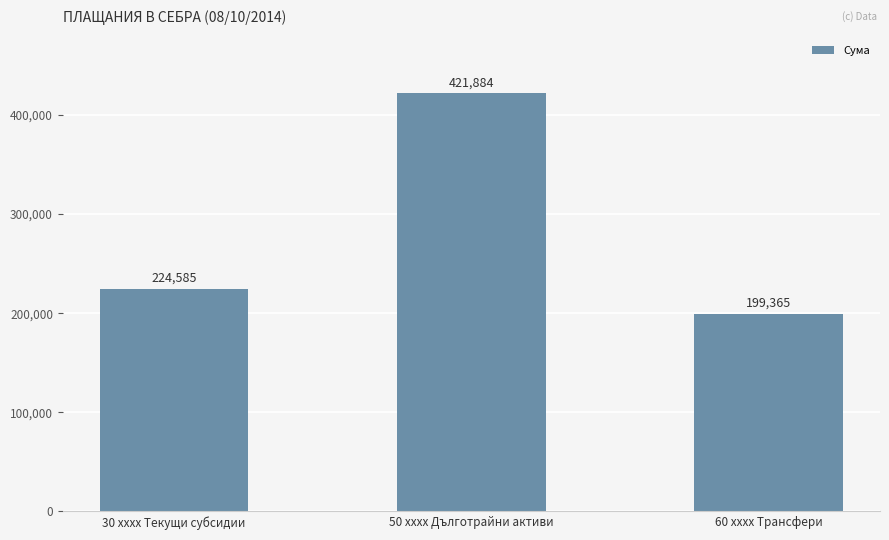

How many distinct data groups are displayed?

1